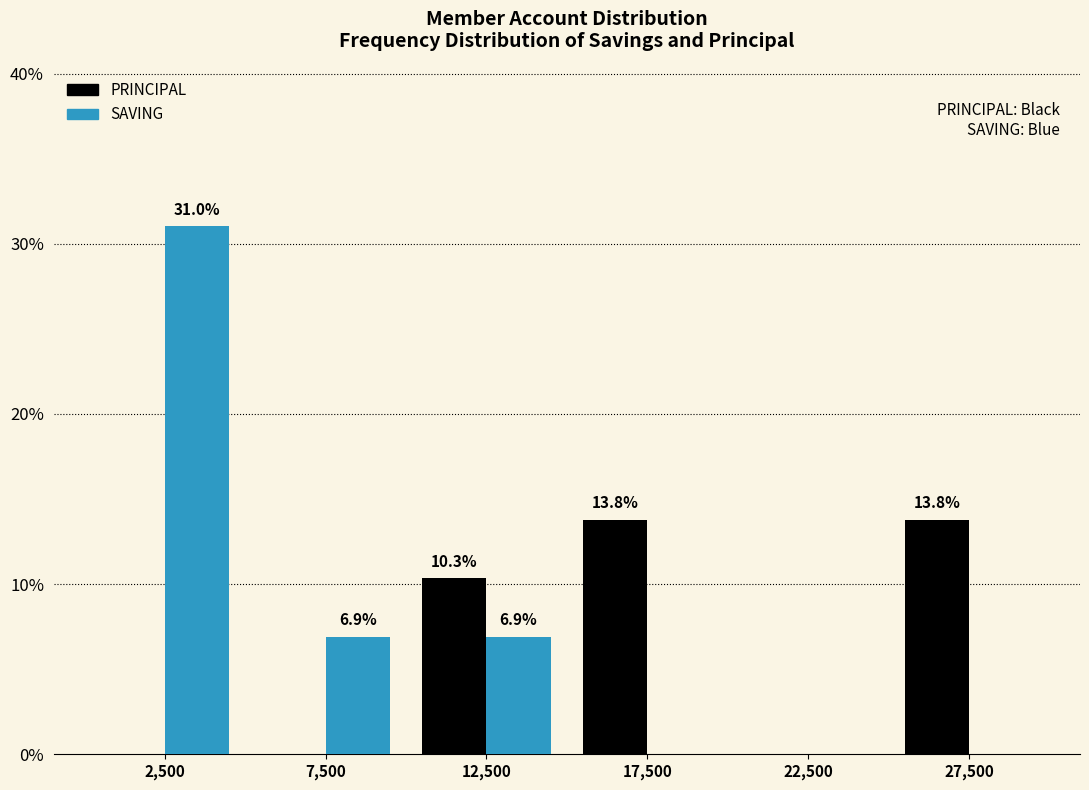

In the SAVING series, which range on the x-axis has the tallest bar?

0 to 5000